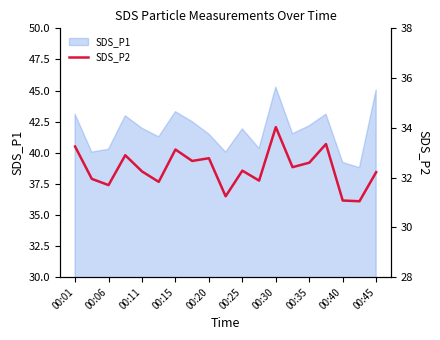

What is the maximum value for SDS_P1?

45.3